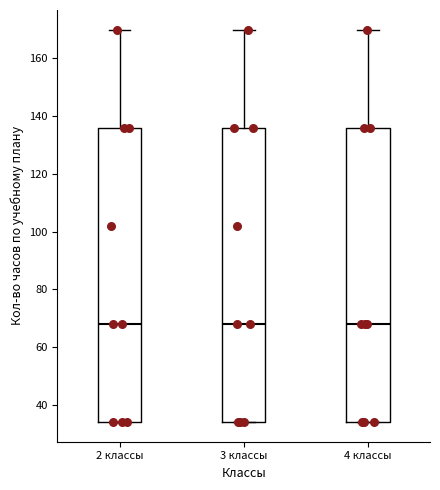

Where is the lower edge of the box for 3 классы on the y-axis? The values are not printed on the chart, so give them approximately, as read against the axis.

34